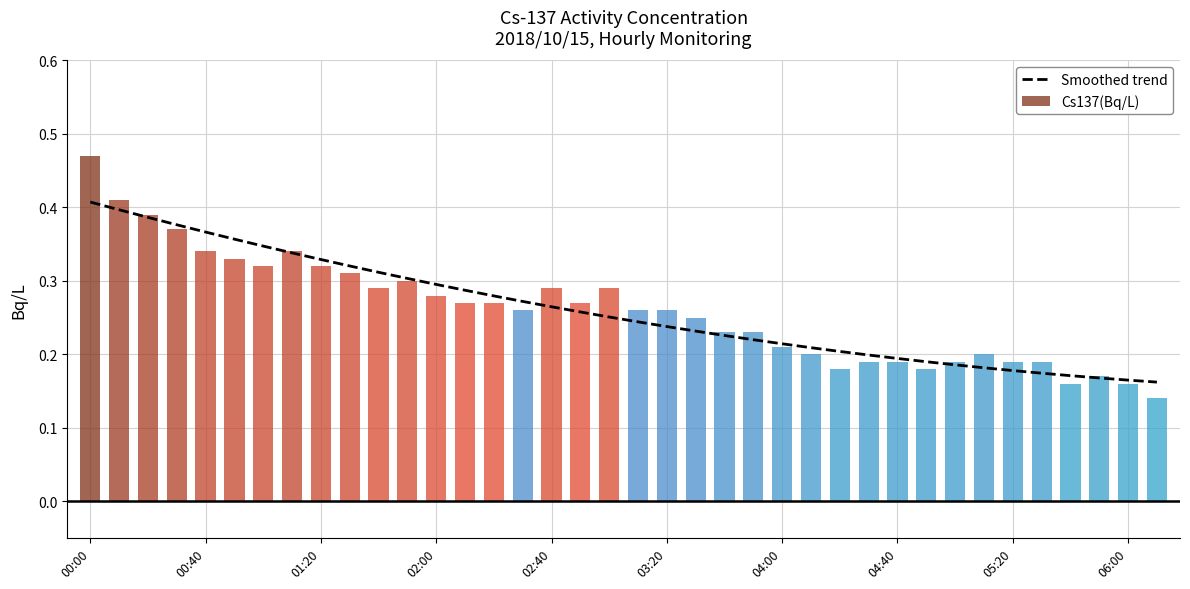

What is the average value of the Smoothed trend series?

0.3